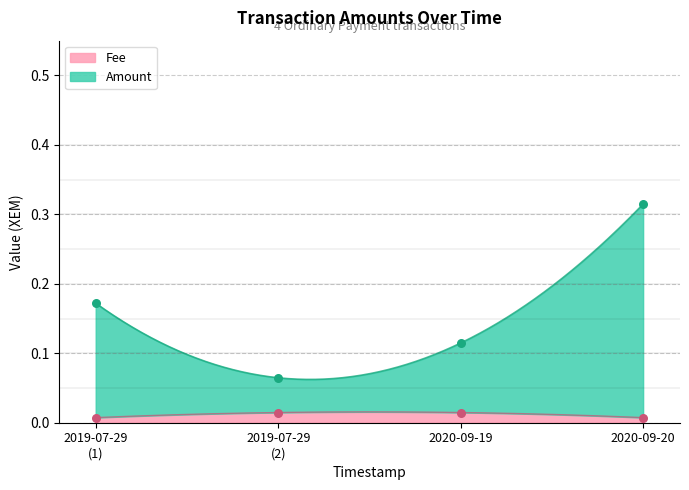

Is the value of Fee at 2020-09-20 greater than the value of Amount at 2019-07-29 (1)?

No